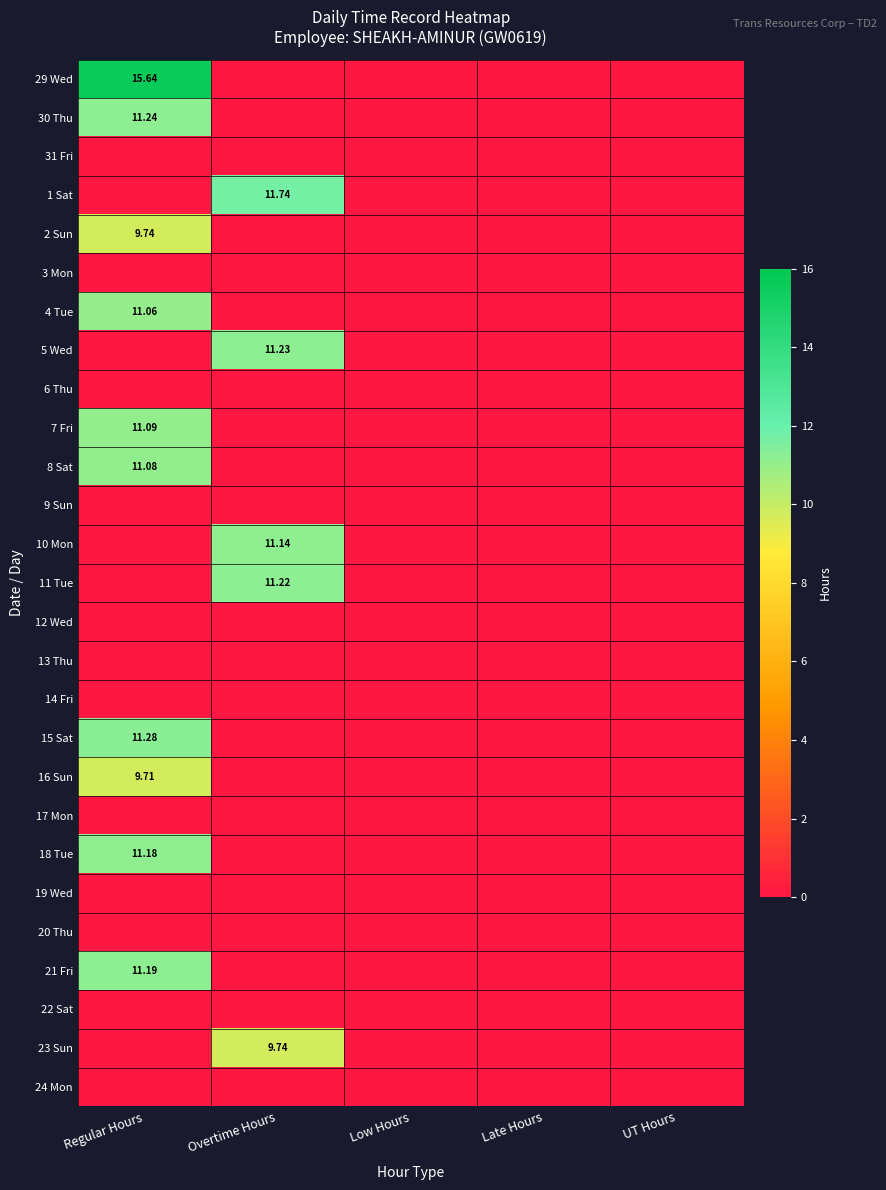

The value of 2 Sun at Overtime Hours is 0.0. True or false?

True